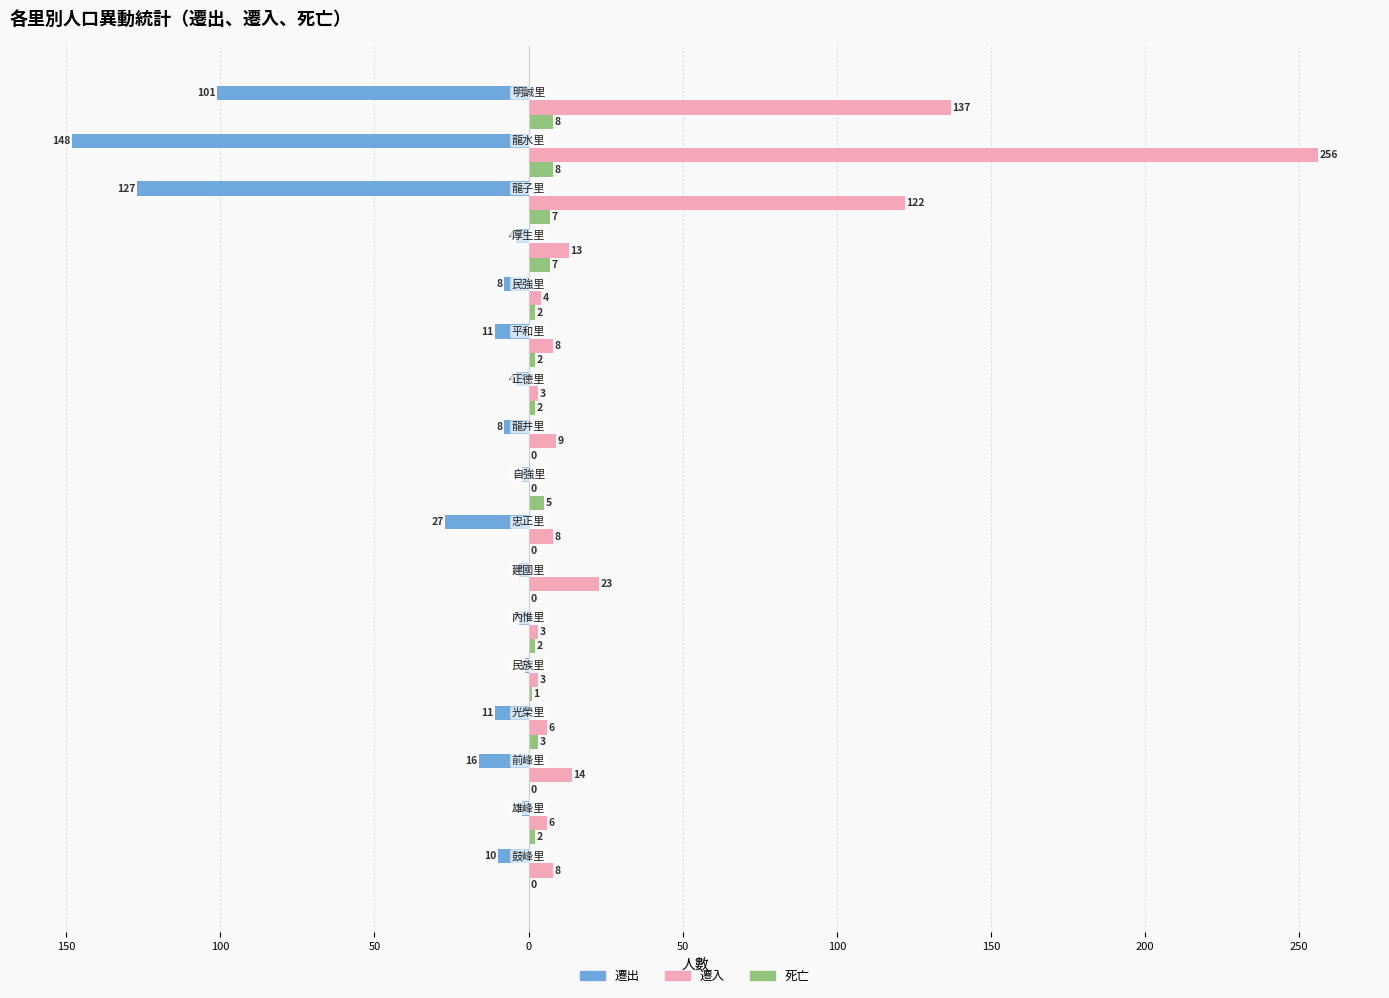

What is the sum of all 遷出 values?

-486